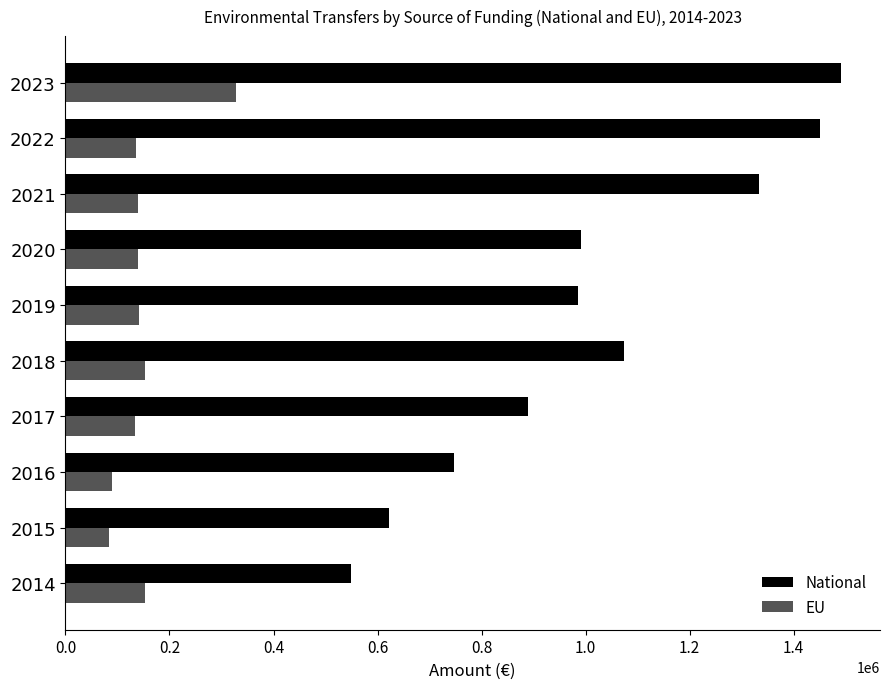

What is the difference between the highest and lowest values at 2015?

539324.2